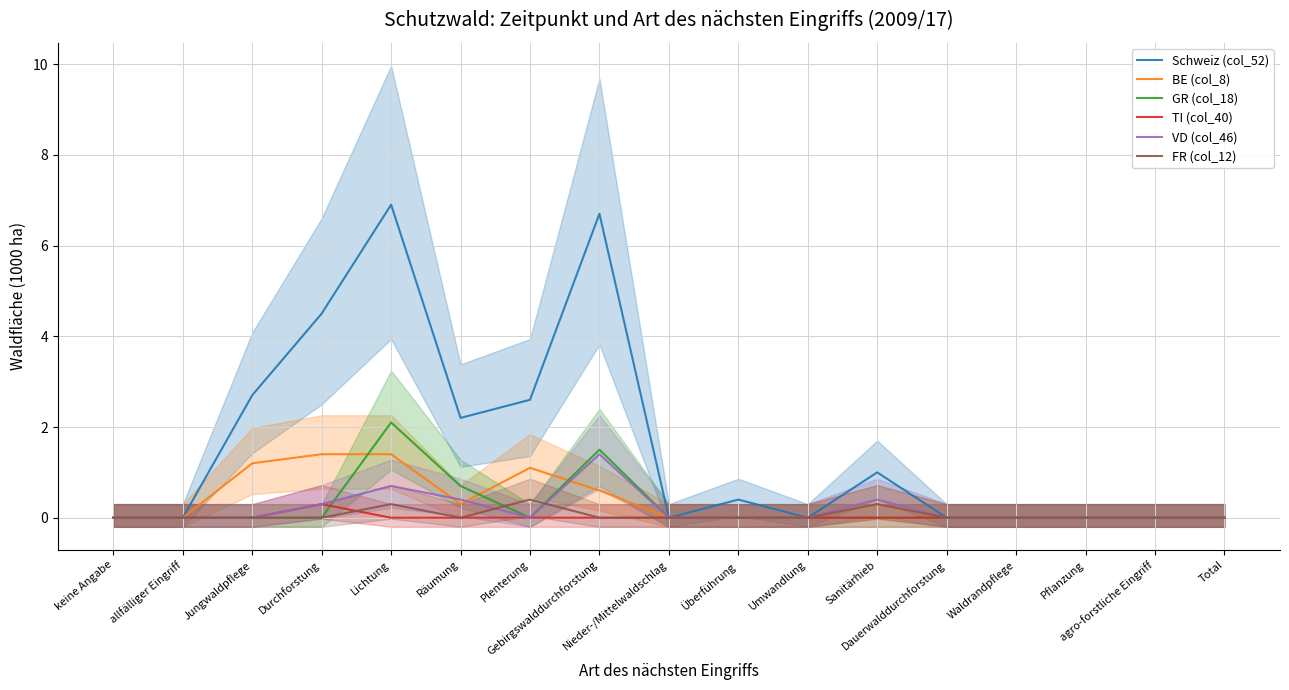

What are all the series names shown in the legend?

Schweiz (col_52), BE (col_8), GR (col_18), TI (col_40), VD (col_46), FR (col_12)